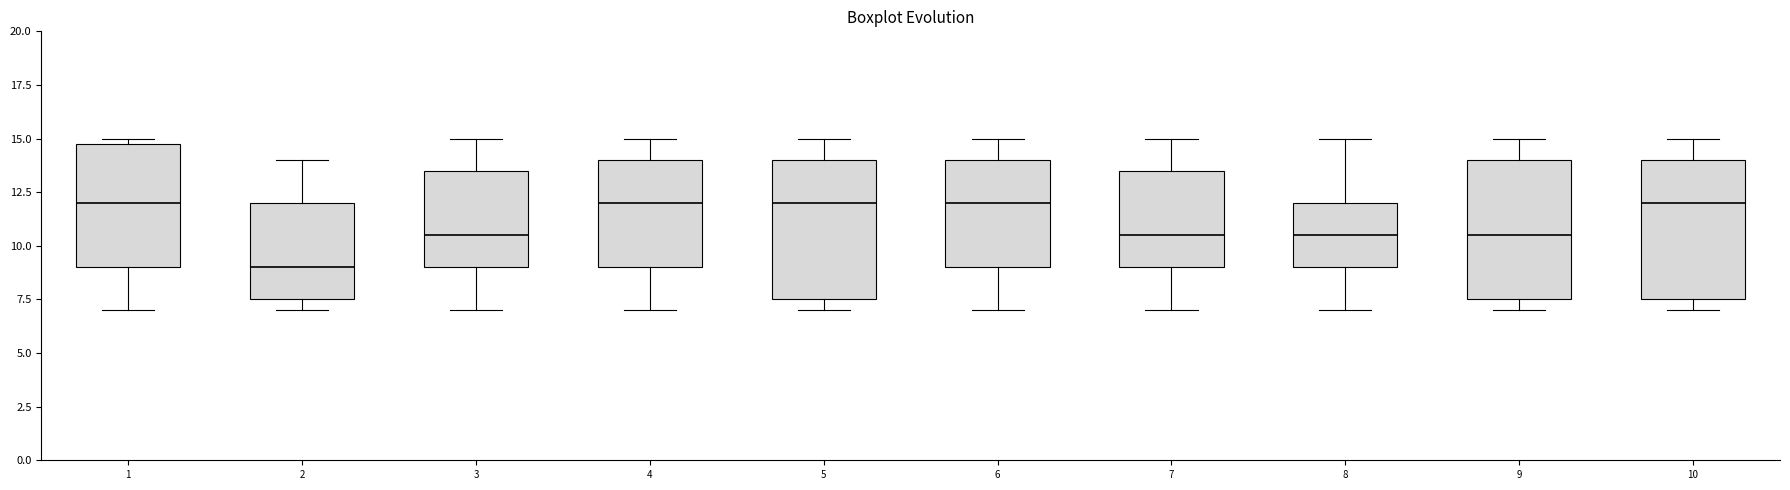

Where does the median line of the box at x = 1 sit on the y-axis? The values are not printed on the chart, so give them approximately, as read against the axis.

12.0